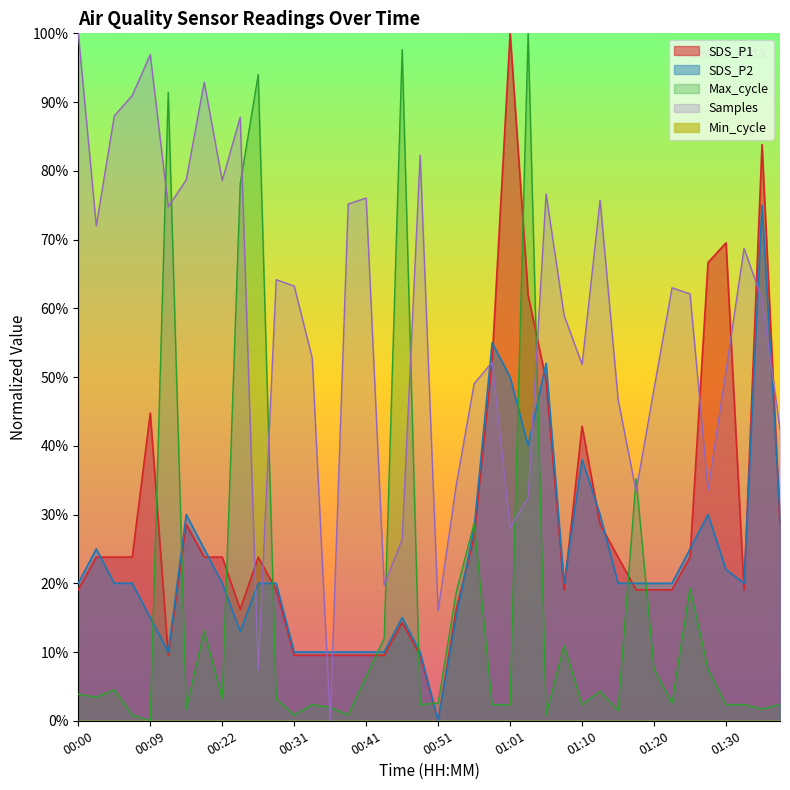

Does the chart display data point markers on the line(s)?

No